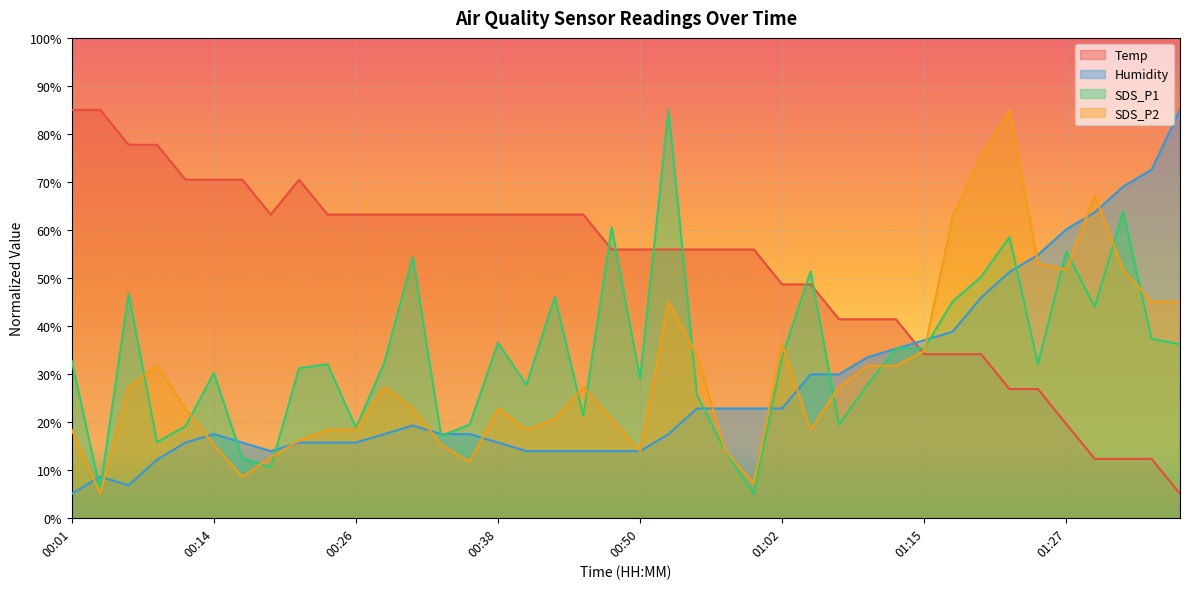

How many categories are shown in the chart?

40